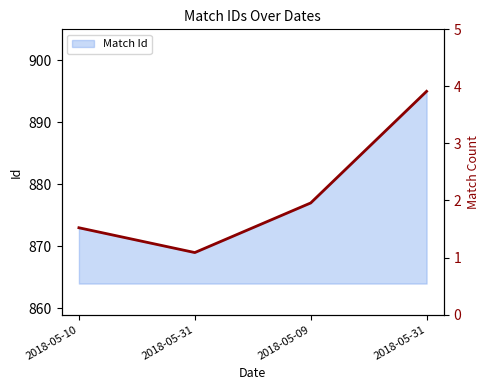

What is the maximum value shown in the chart?

895